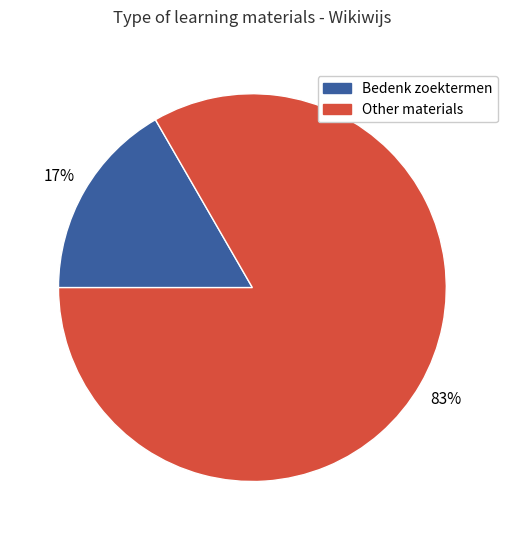

Is there a majority slice in this chart?

Yes